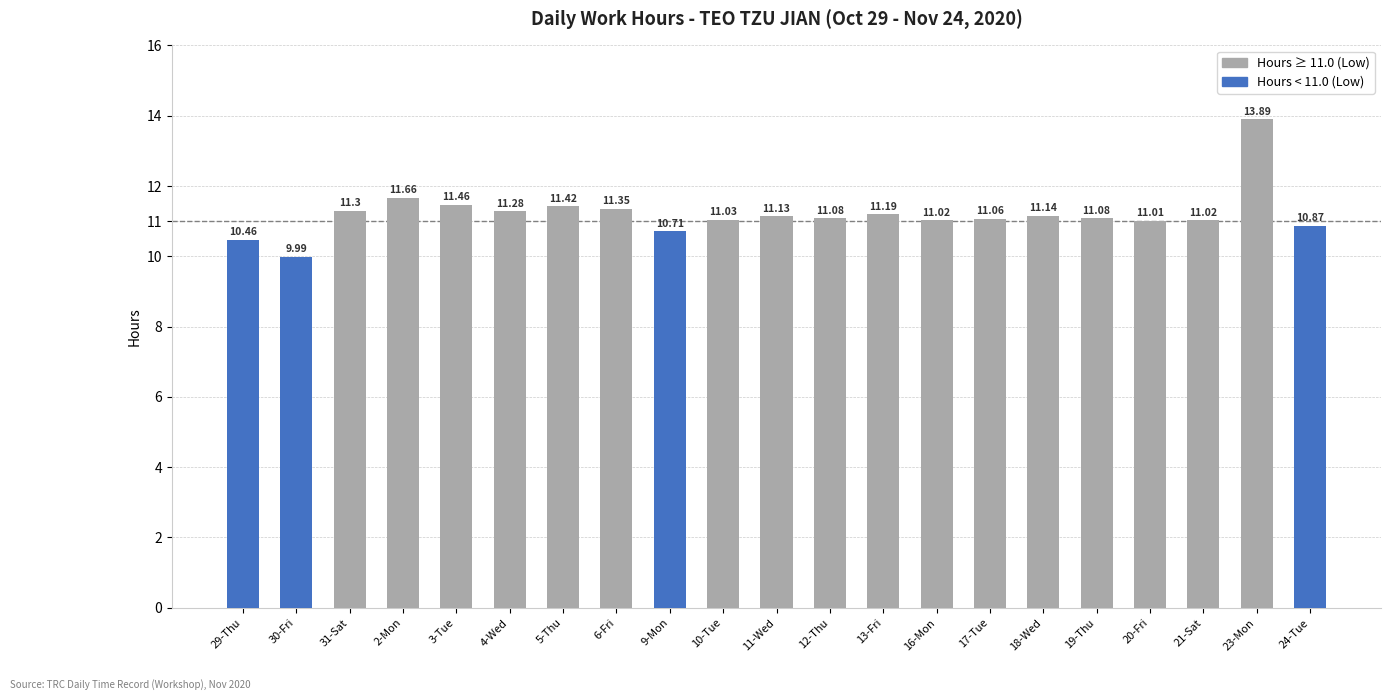

What position from the right is 4-Wed?

16